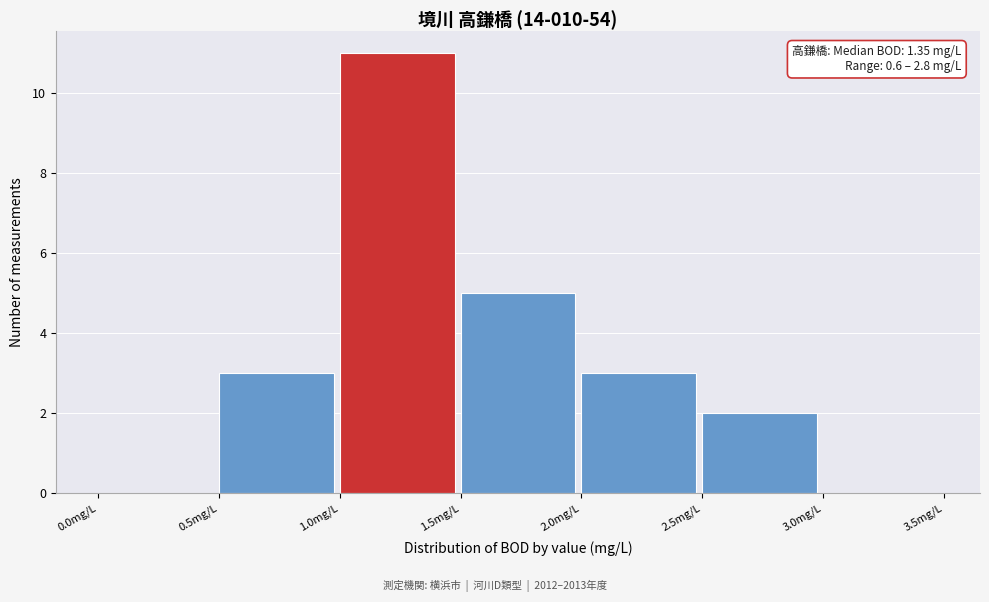

Which range on the x-axis has the tallest bar?

1.0 to 1.5